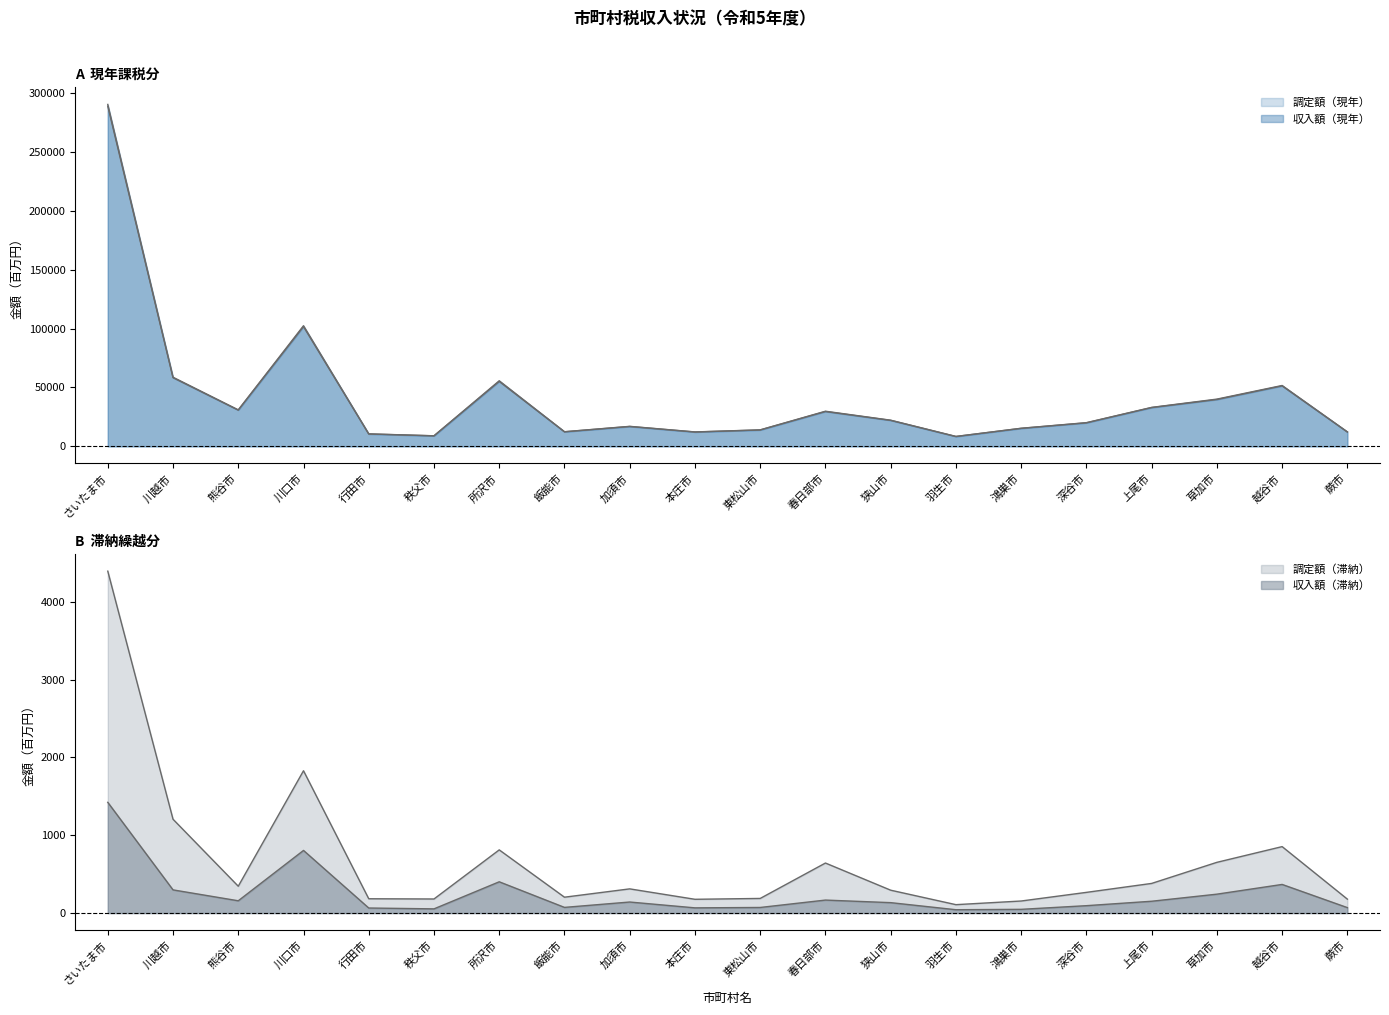

True or false: 収入額（現年） has a value of 29361 at 川口市.

False